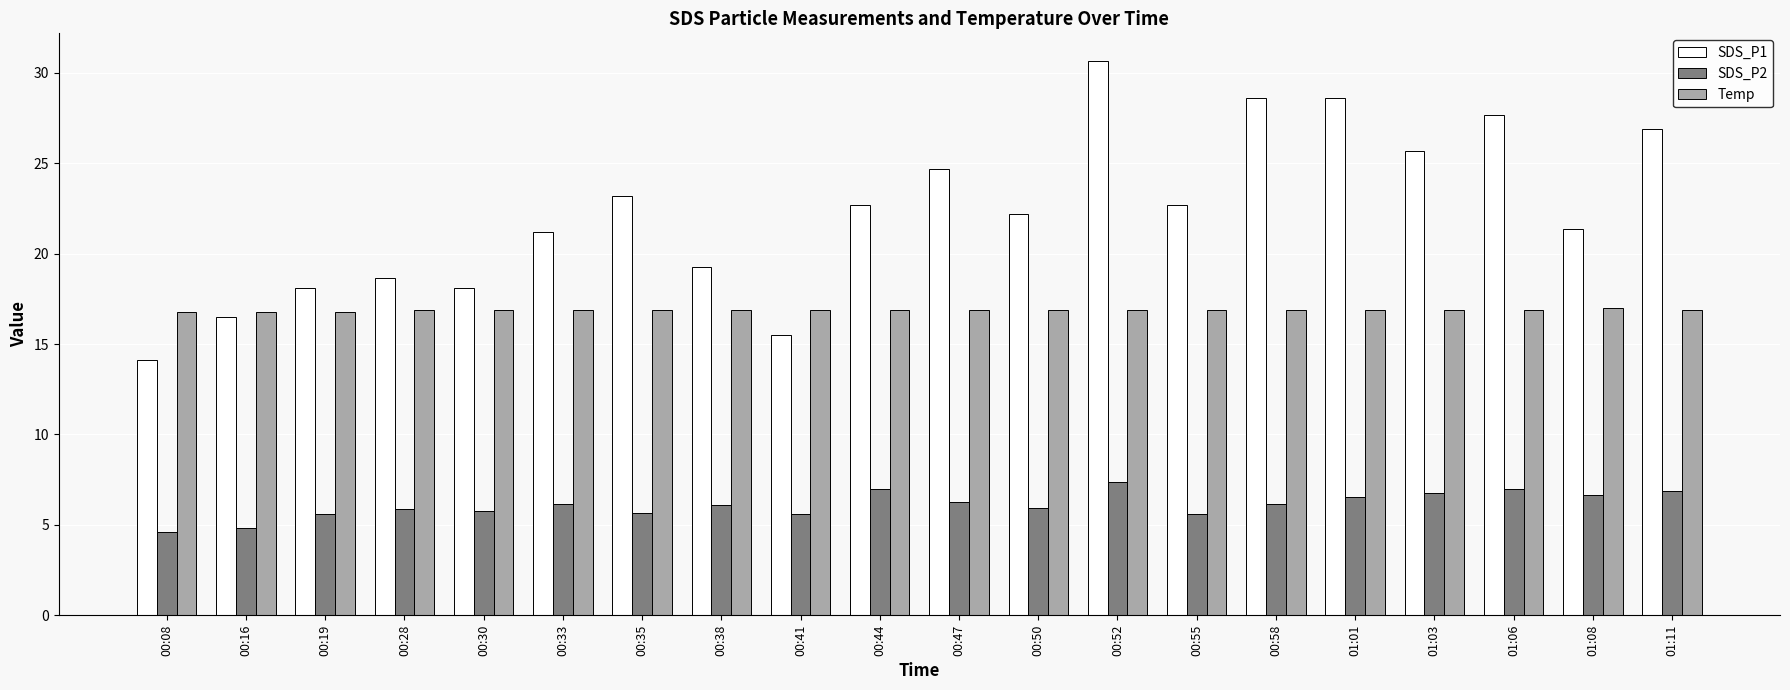

What is the label of the 3rd bar from the right?

01:06